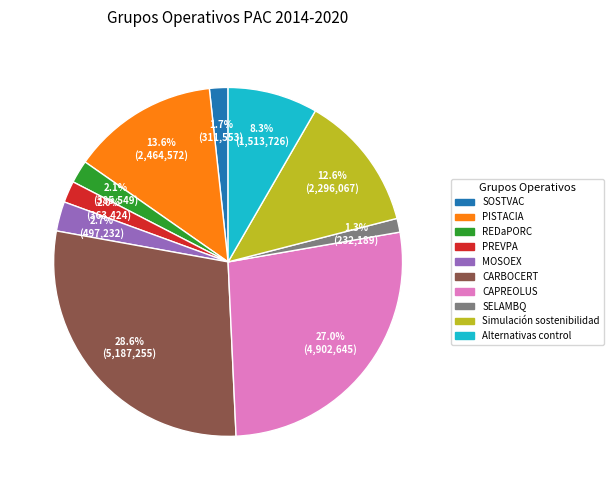

How many slices are in this pie chart?

10